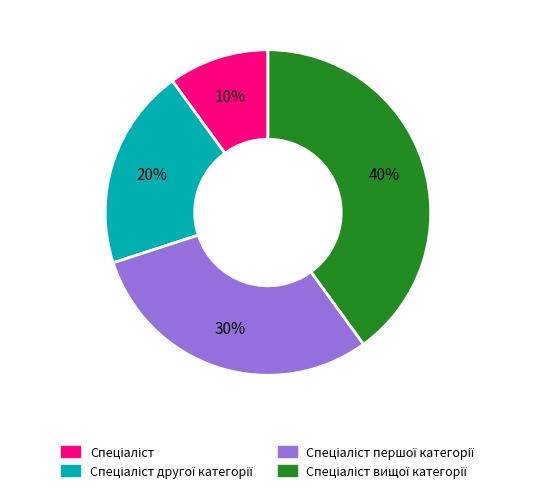

To the nearest percent, what is the difference between the largest and smallest slice percentages?

30%